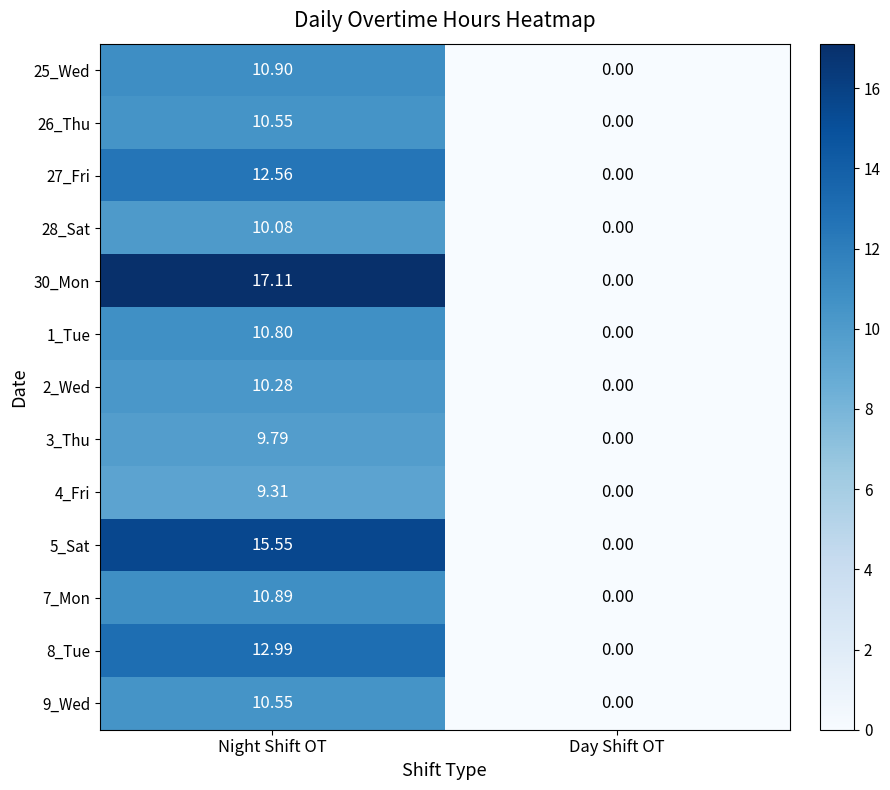

Where is 3_Thu nearest to the value 4?

Day Shift OT